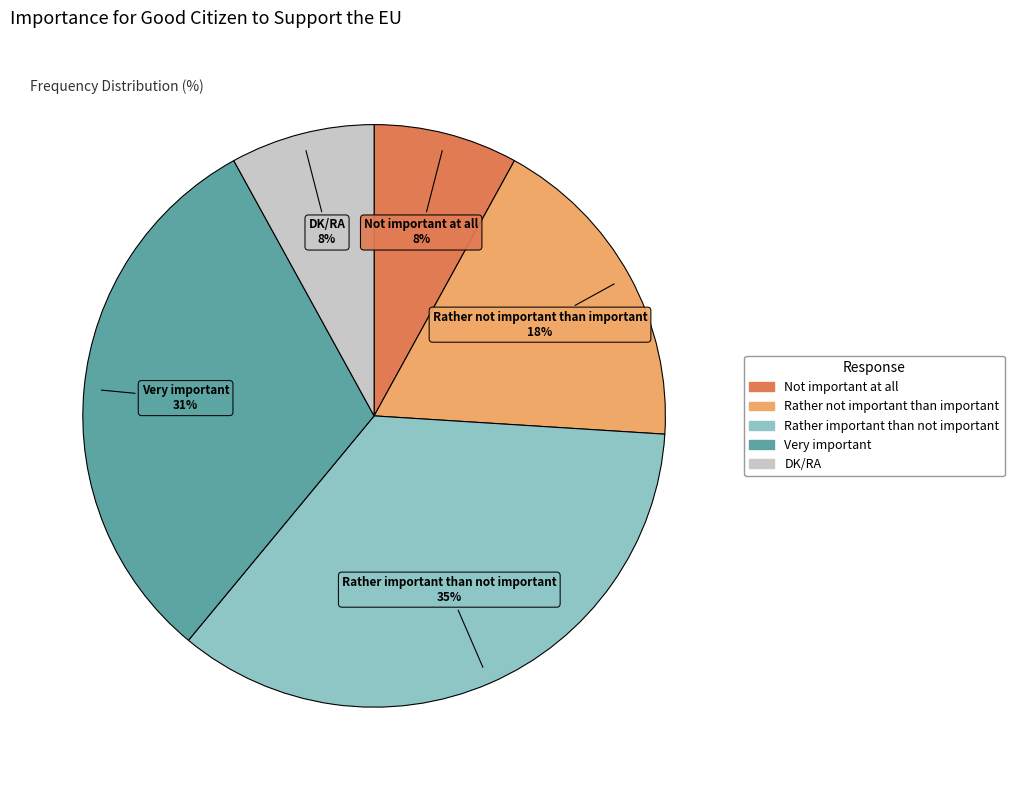

Is it true that Not important at all is 8% of the pie?

True